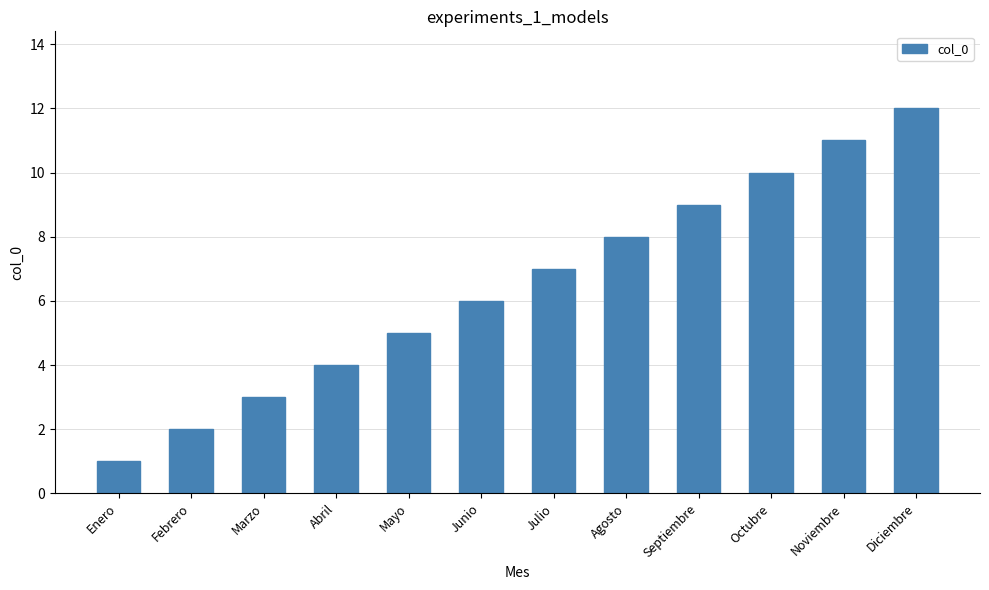

What is the minimum value shown in the chart?

1